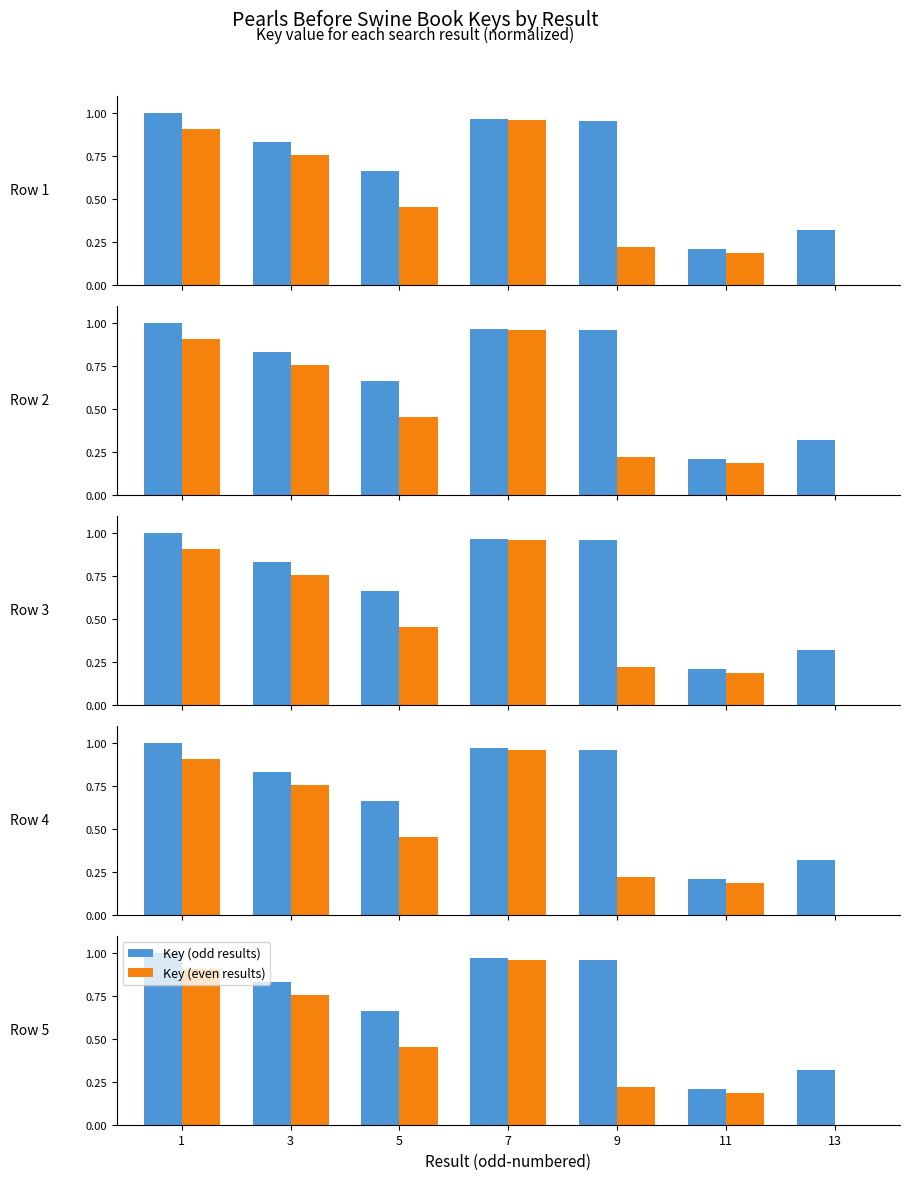

List the labels in order of Key (odd results) value, smallest first.

11, 13, 5, 3, 9, 7, 1